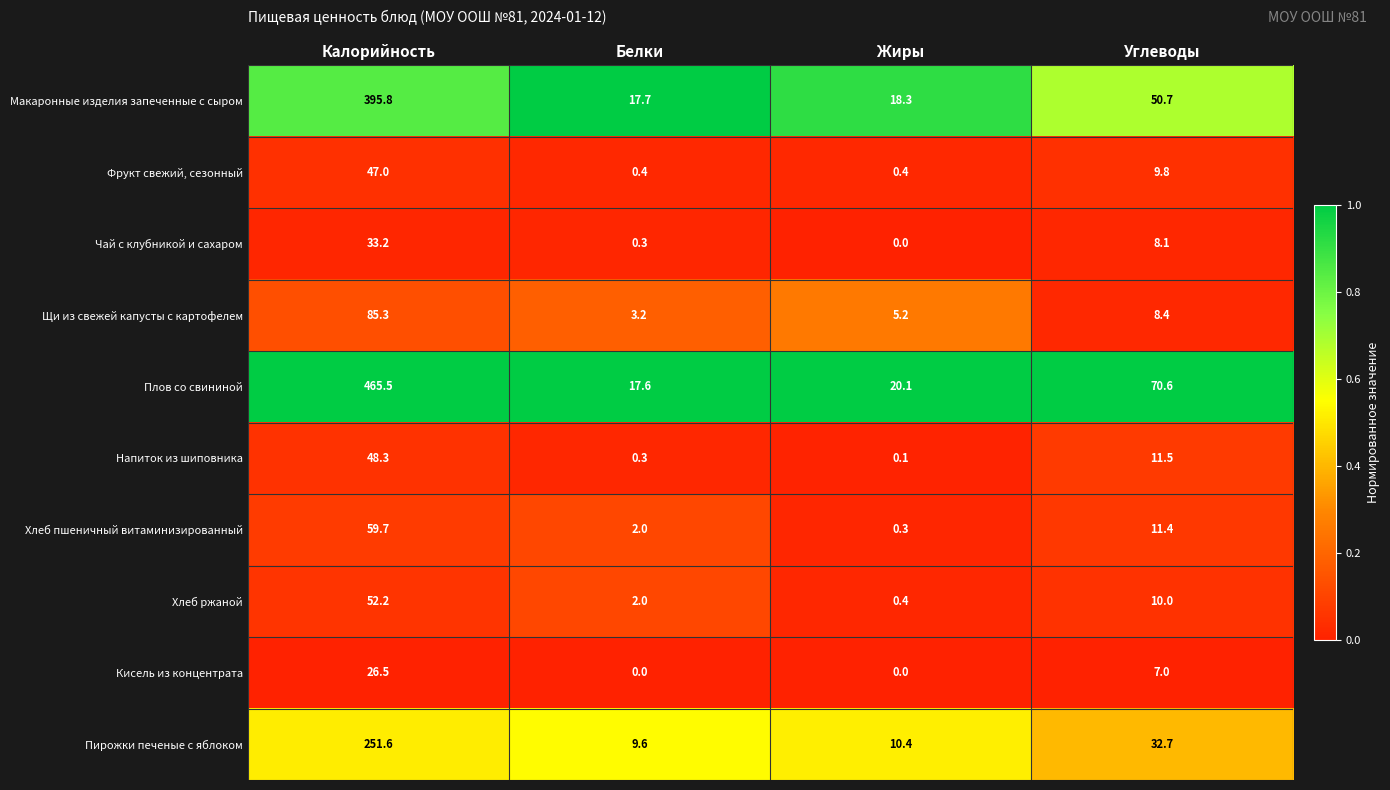

What is the sum of all Щи из свежей капусты с картофелем values?

102.1